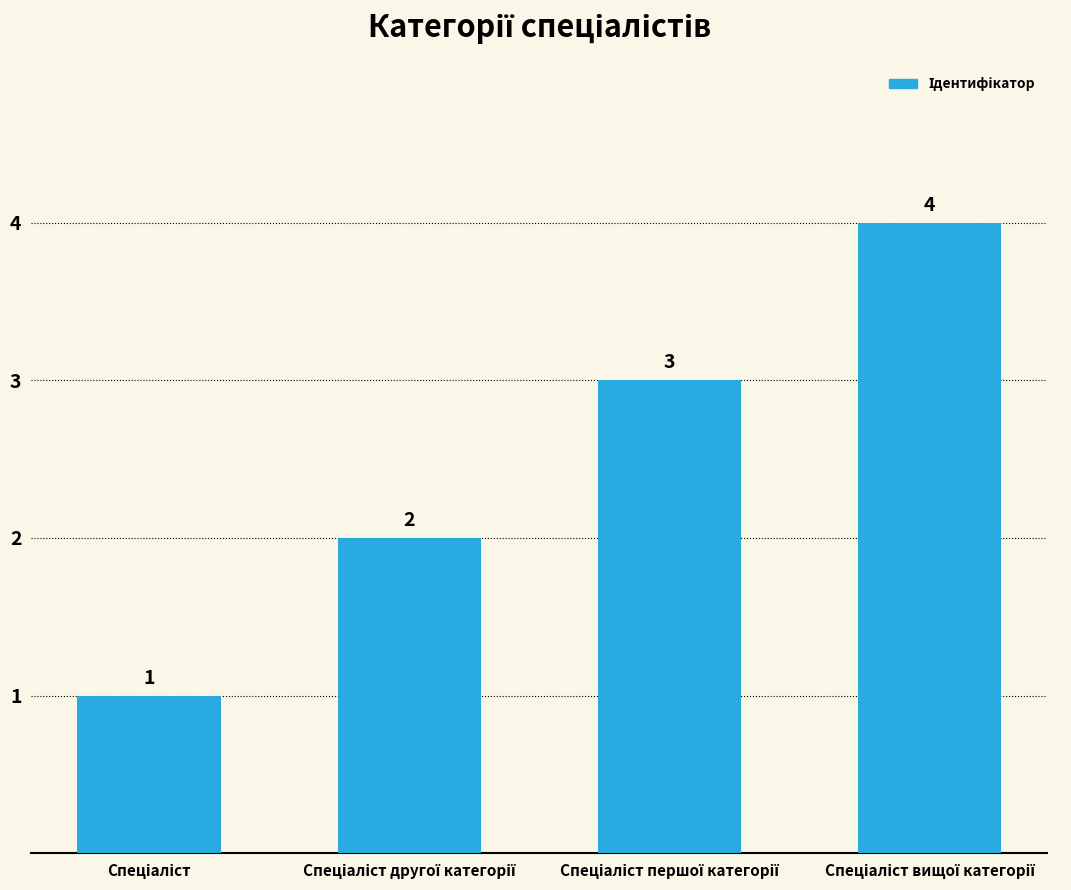

What is the maximum value shown in the chart?

4